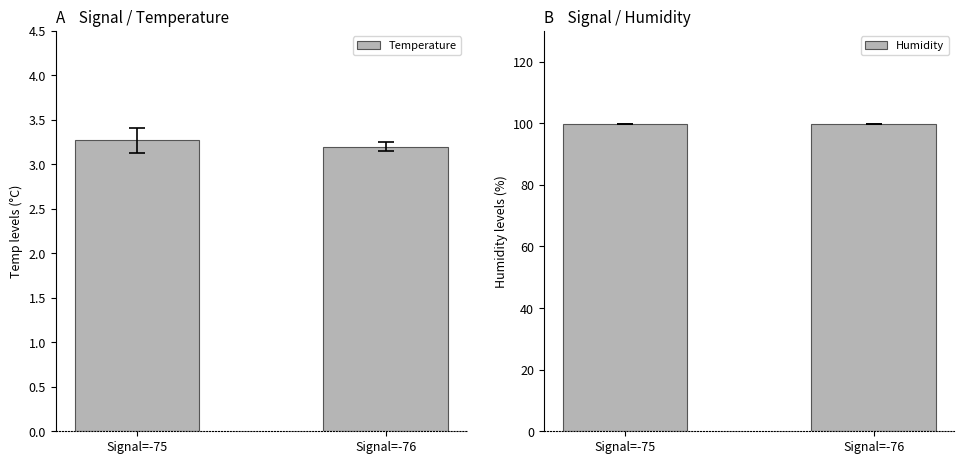

Reading right to left, what are all the values shown in this chart?

Temperature: Signal=-76=3.2	Signal=-75=3.3
Humidity: Signal=-76=99.9	Signal=-75=99.9